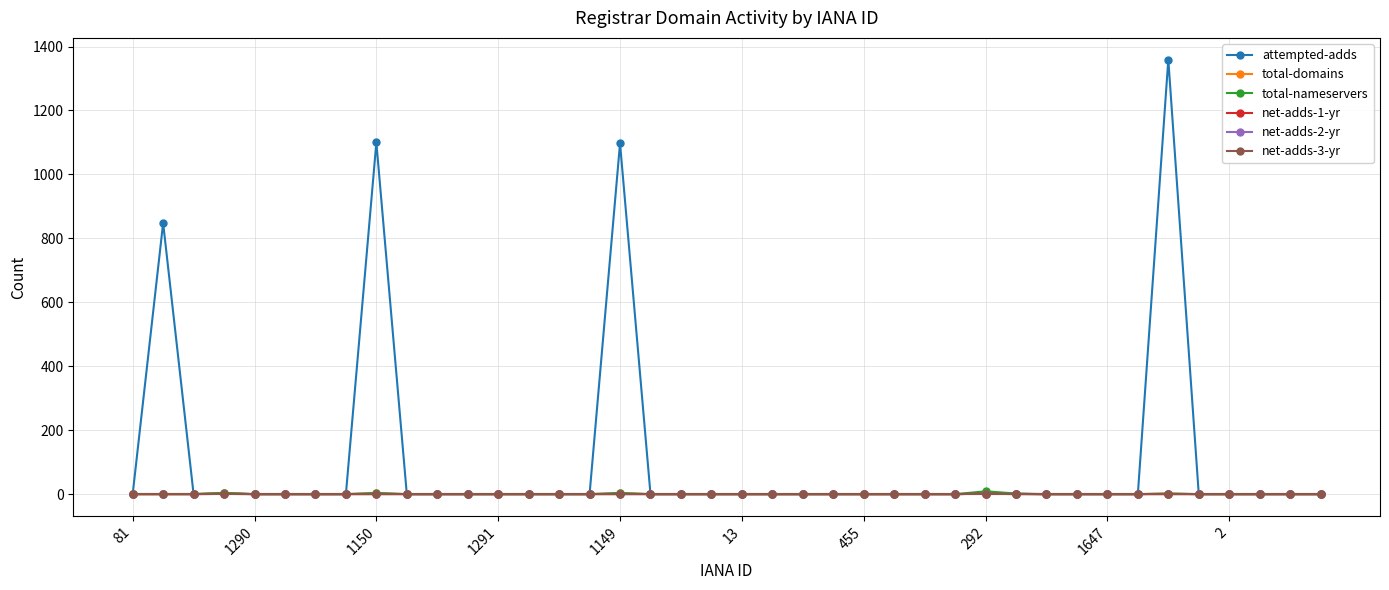

True or false: attempted-adds and net-adds-1-yr cross at least once.

False